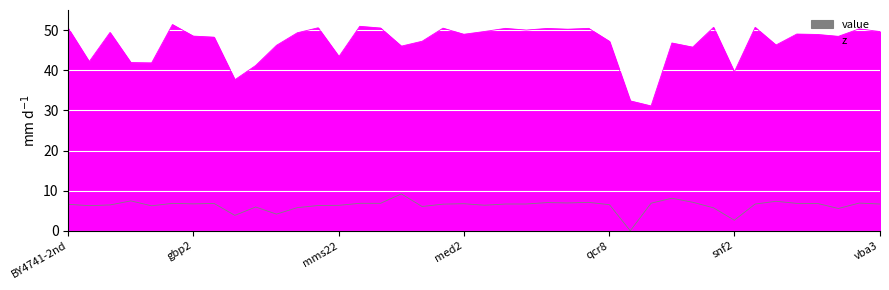

At which category is the sum across all series the highest?

BY4741